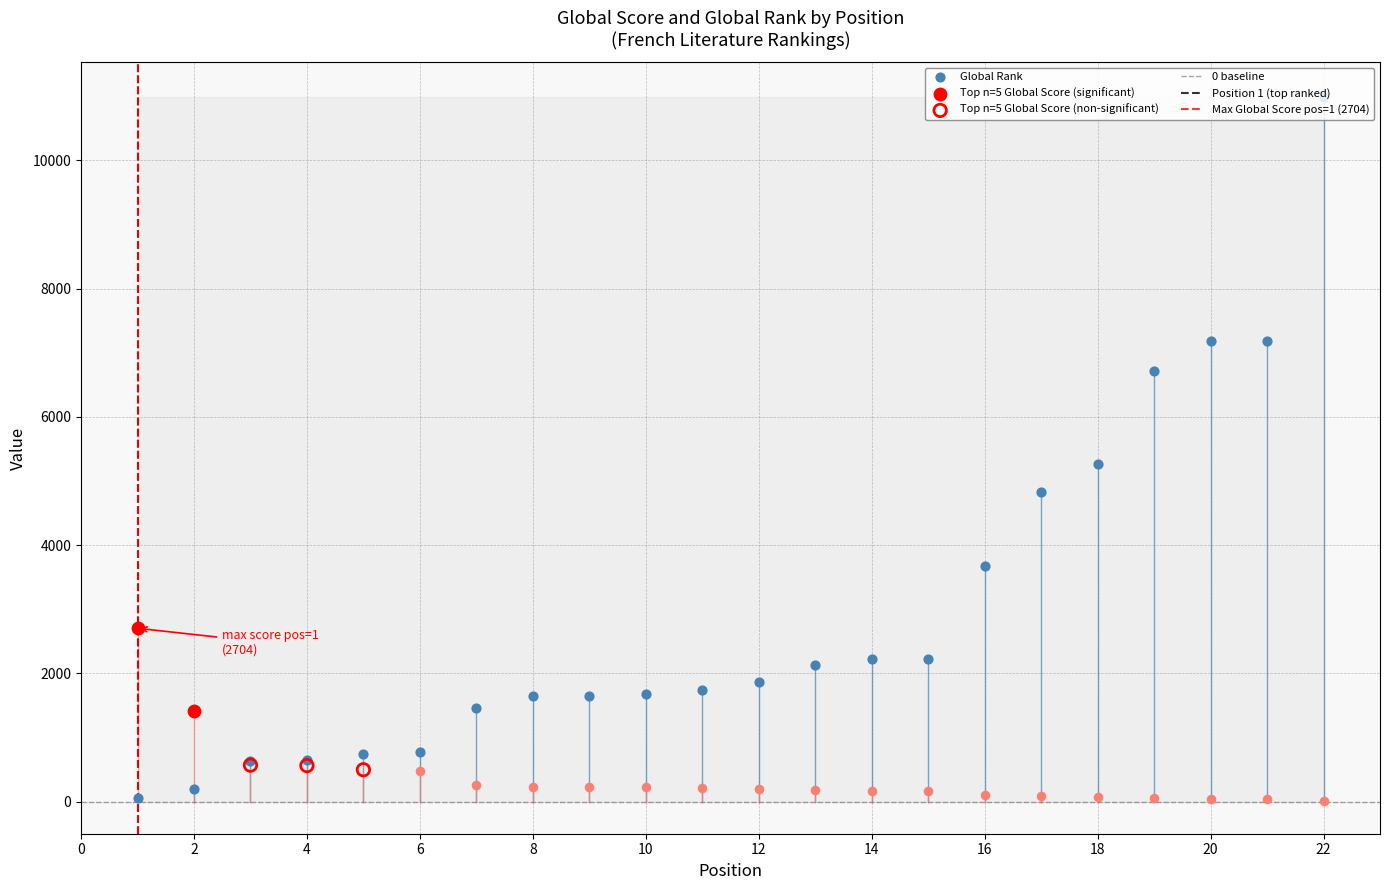

What is the change in value from 7 to 14?

+756